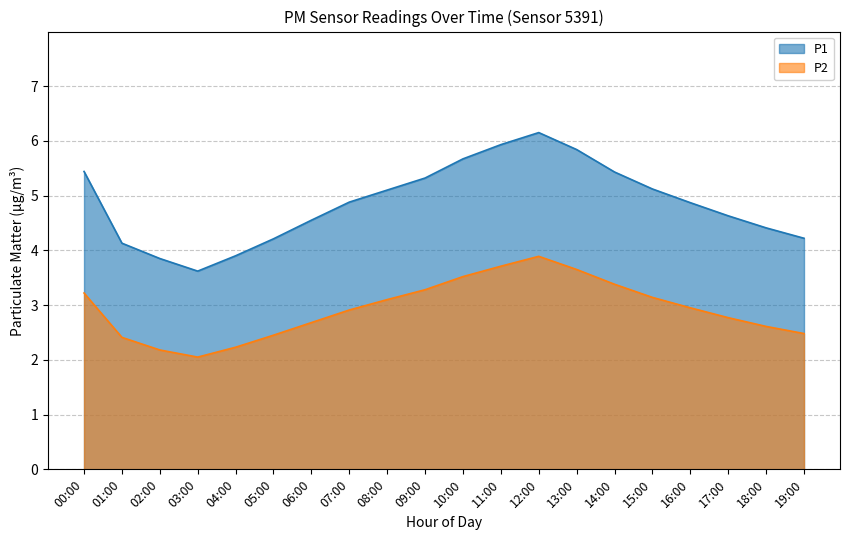

How many lines are shown in the chart?

2